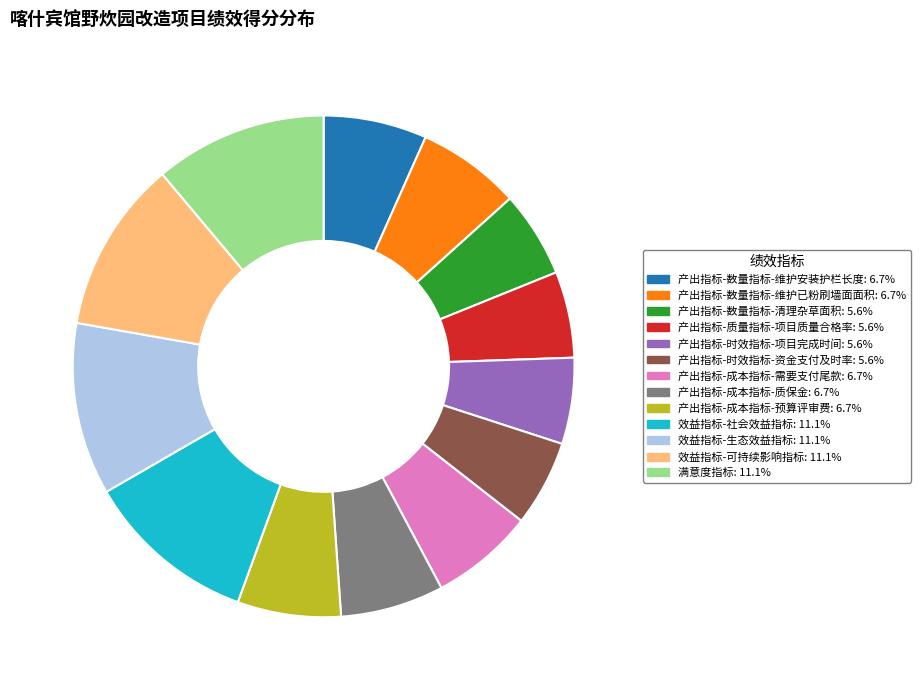

Combined, do 效益指标-生态效益指标 and 产出指标-时效指标-项目完成时间 account for over 50%?

No